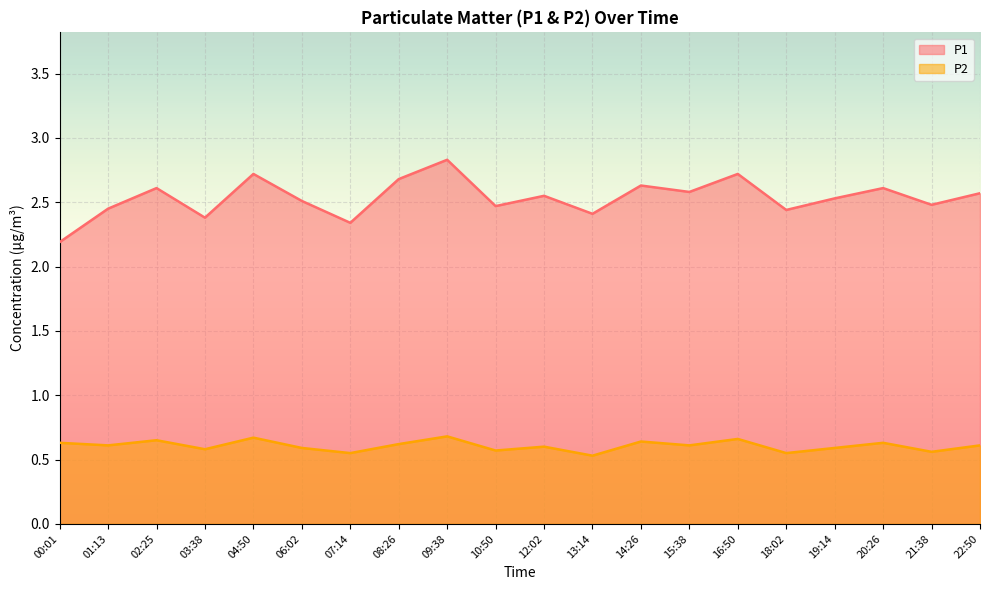

How many lines are shown in the chart?

2